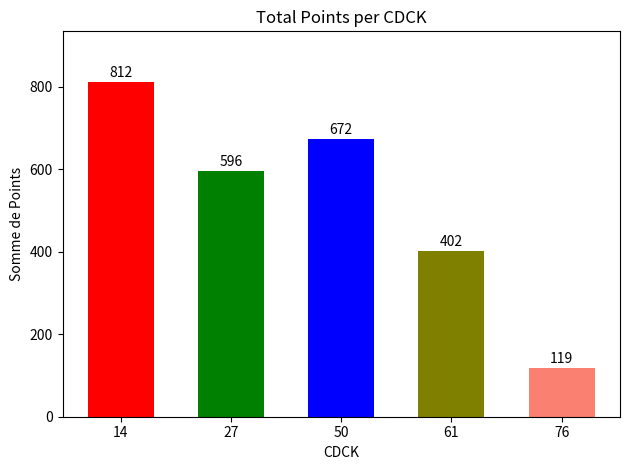

What is the smallest value displayed?

119